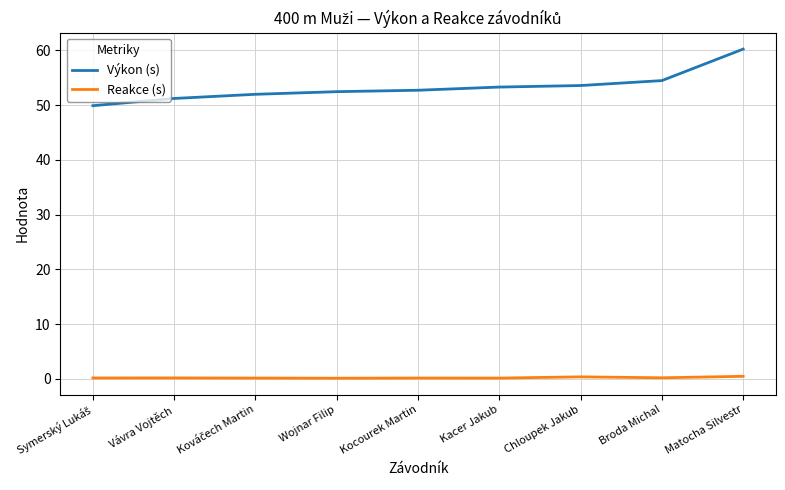

What position from the left is Chloupek Jakub?

7